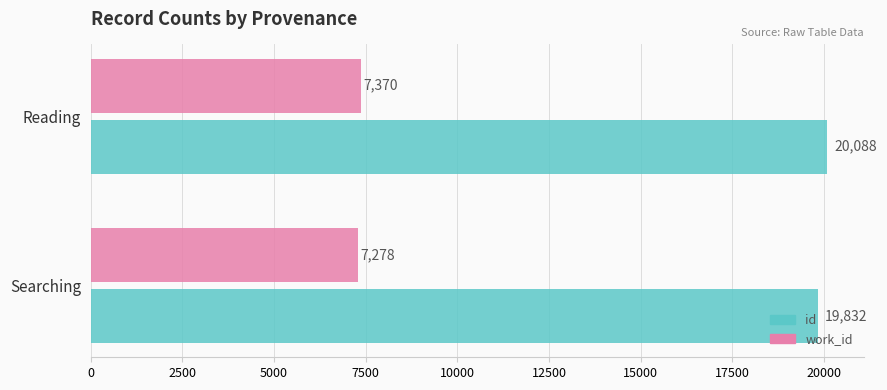

Count the number of categories in the chart.

2